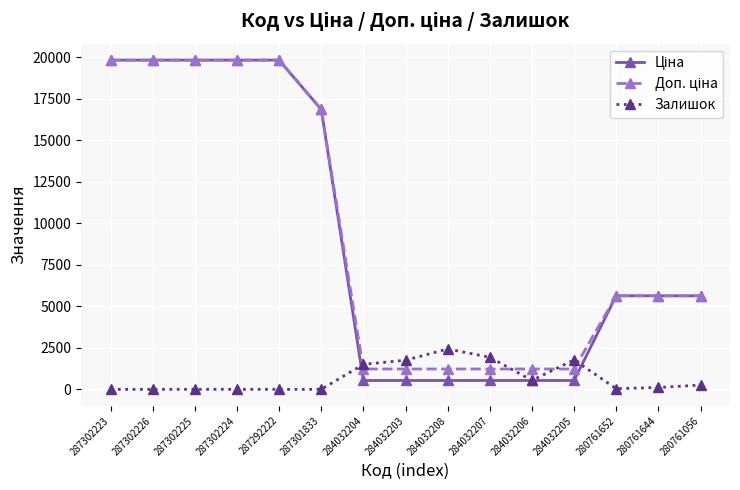

At how many categories does at least one series exceed 9134?

6